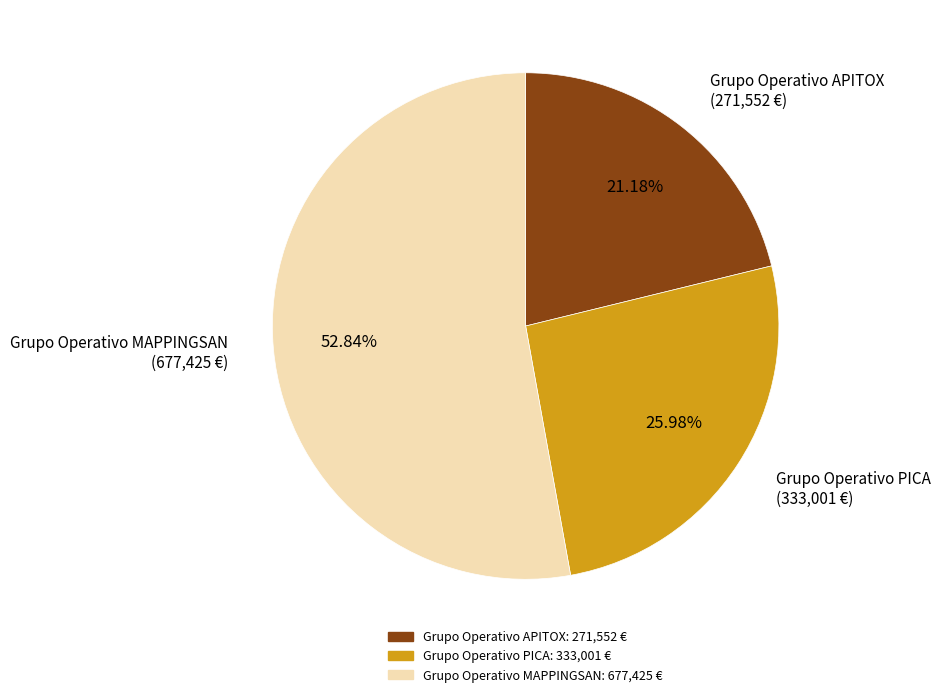

Count the number of slices in the pie.

3